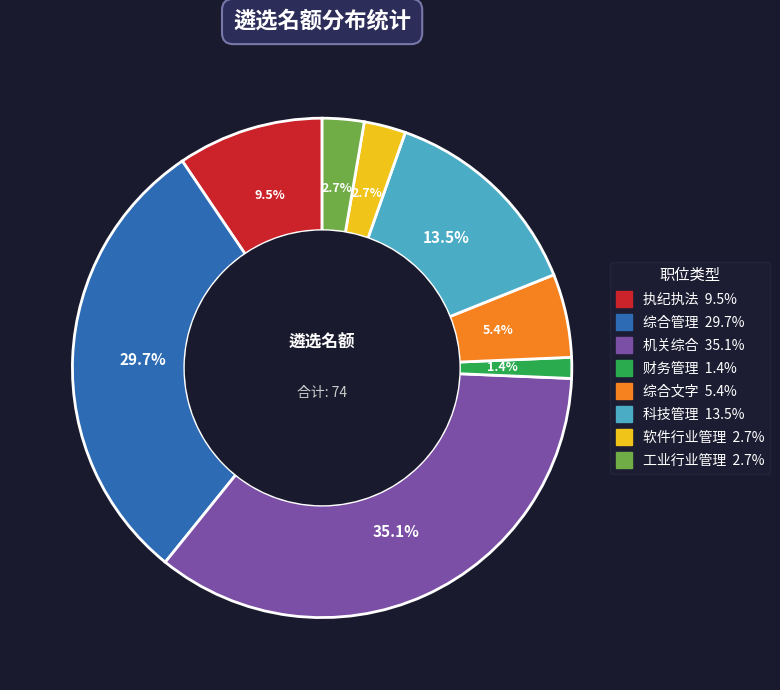

What percentage is the 软件行业管理 slice, to the nearest percent?

3%